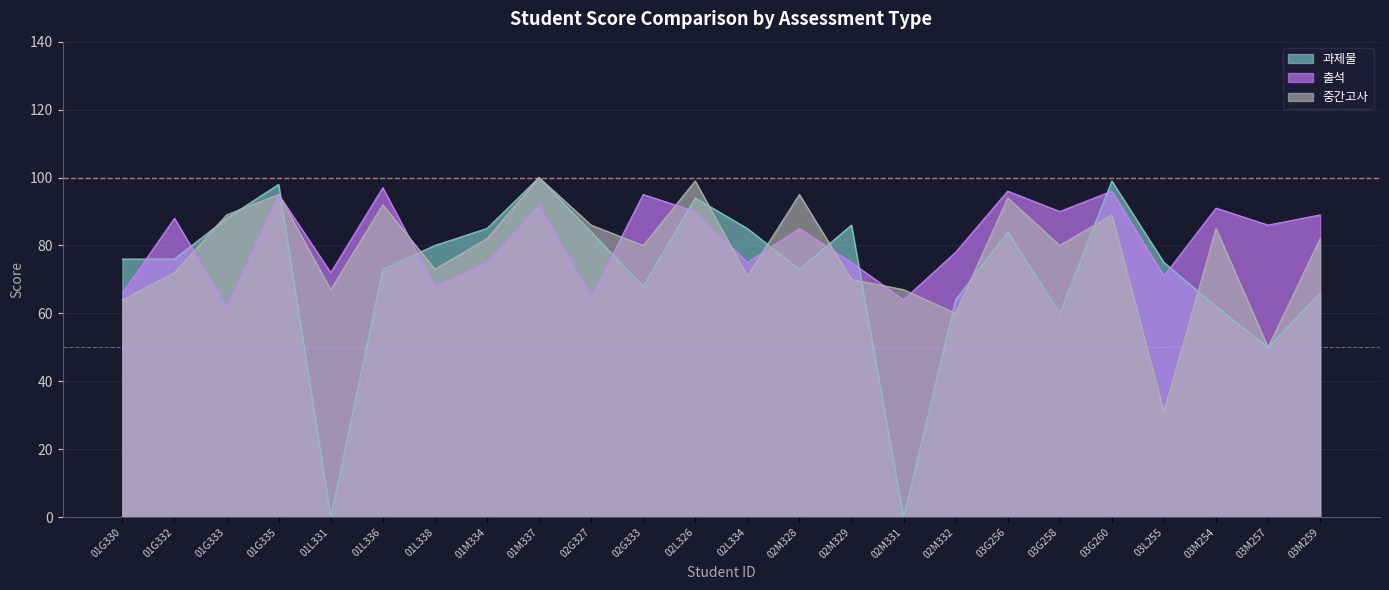

What are all the series names shown in the legend?

과제물, 출석, 중간고사